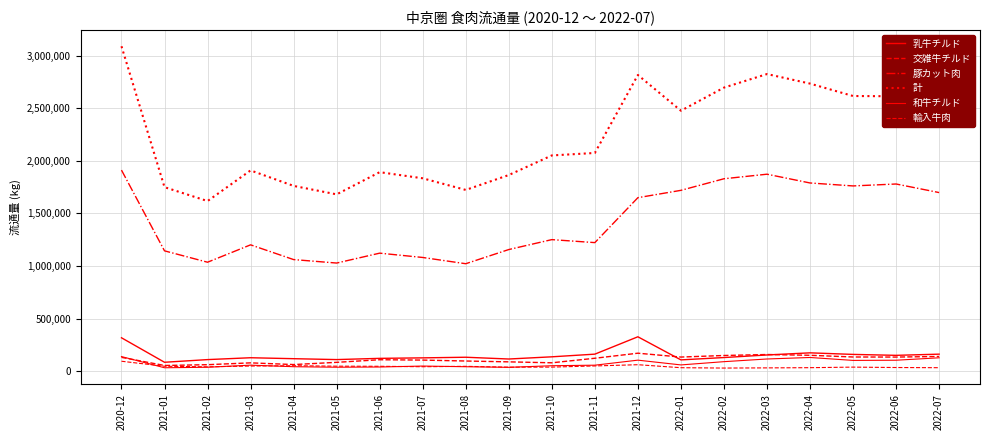

Does the chart display data point markers on the line(s)?

No